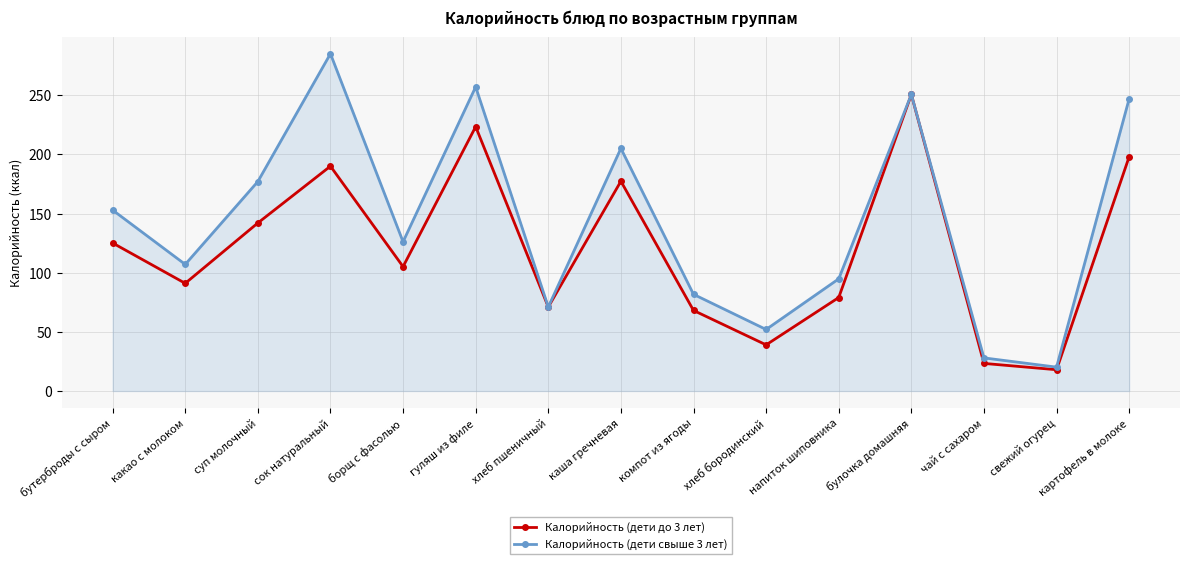

Between борщ с фасолью and картофель в молоке, which series saw the biggest shift?

Калорийность (дети свыше 3 лет)